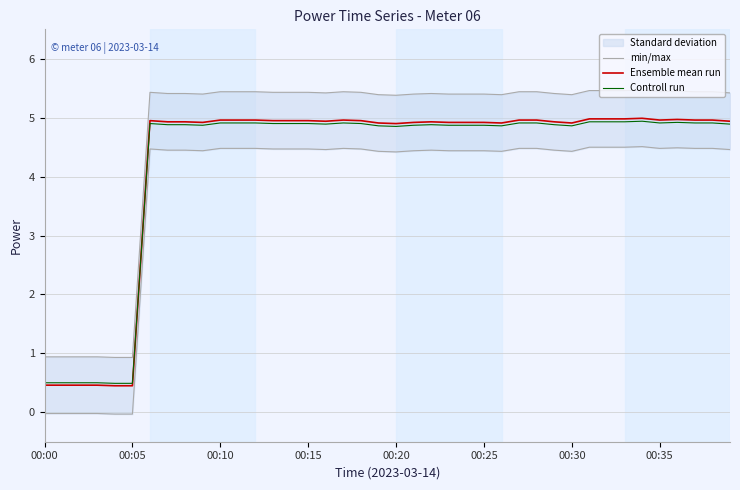

List the series in order of their peak value, highest first.

min/max, Ensemble mean run, Controll run